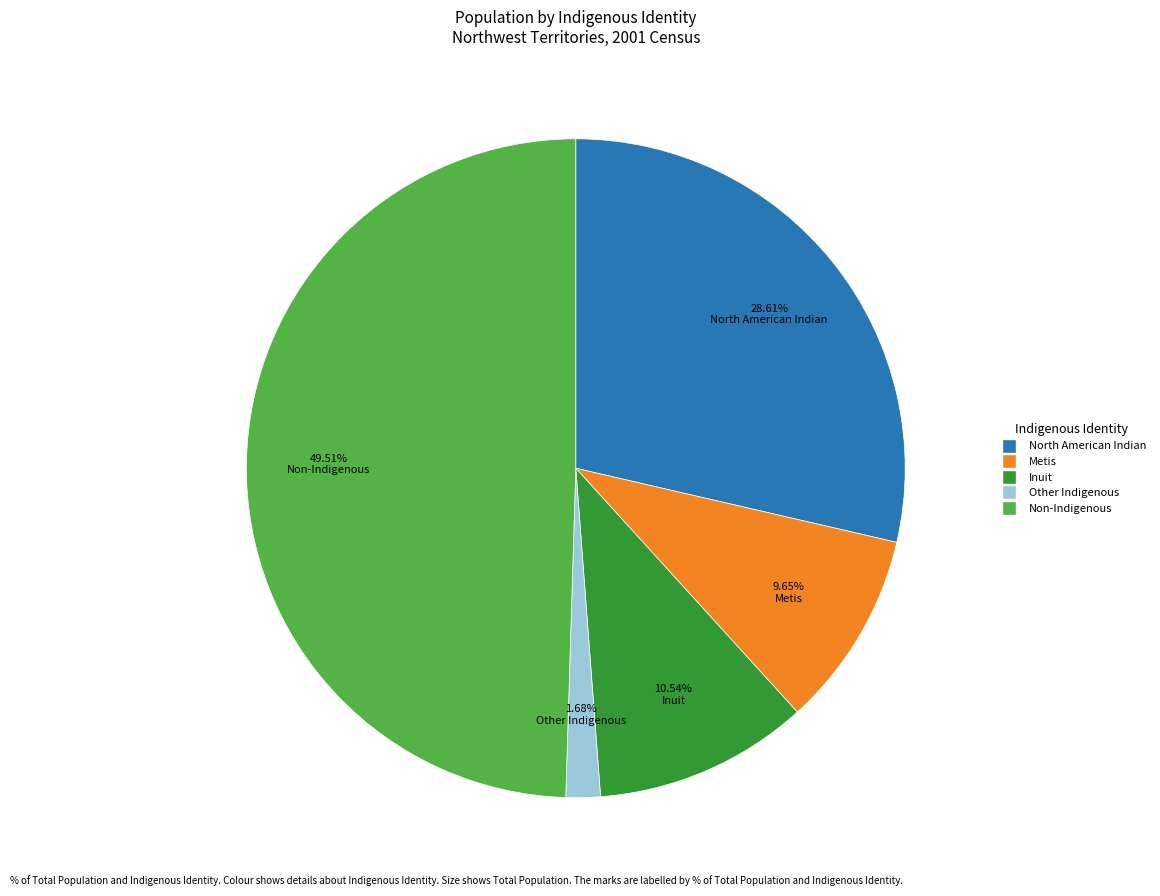

What portion of the pie excludes North American Indian?

71.4%